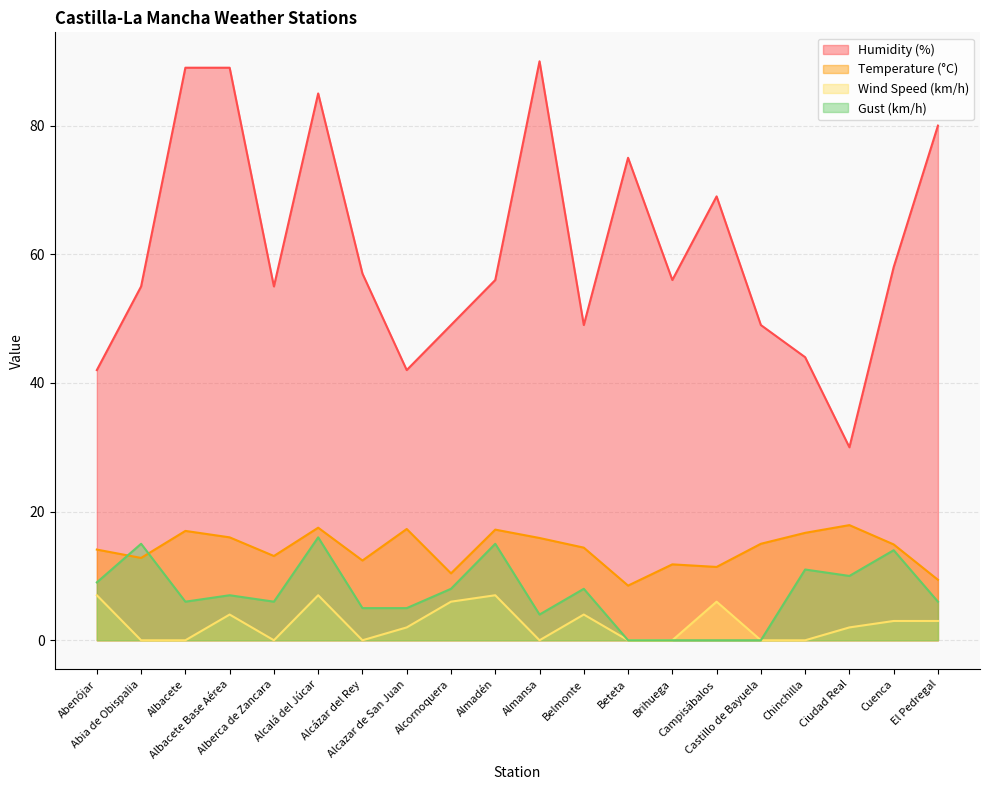

Which series has the largest total across all categories?

Humidity (%)